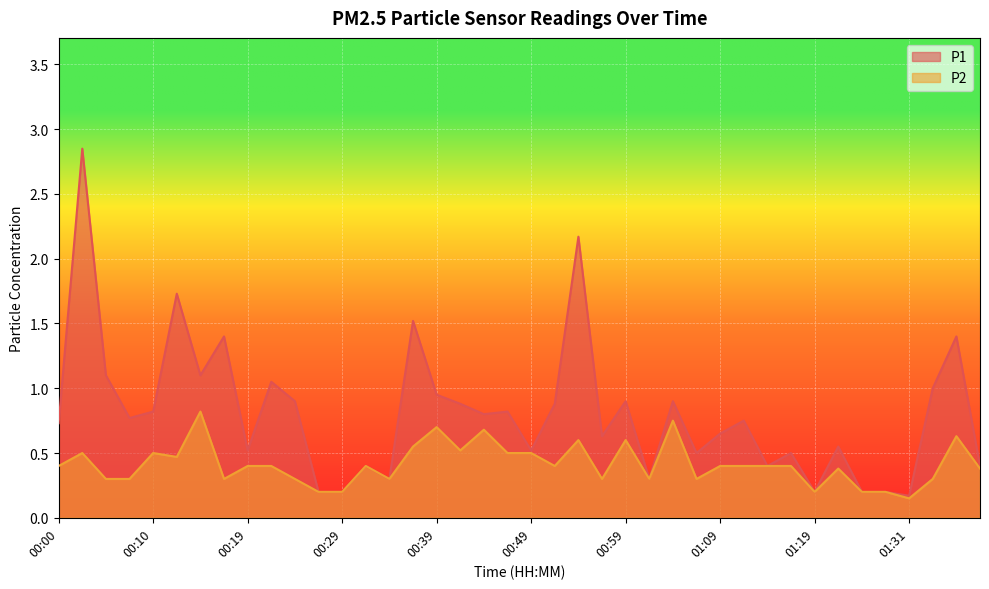

Which has a higher value, 00:24 or 00:05?

00:05